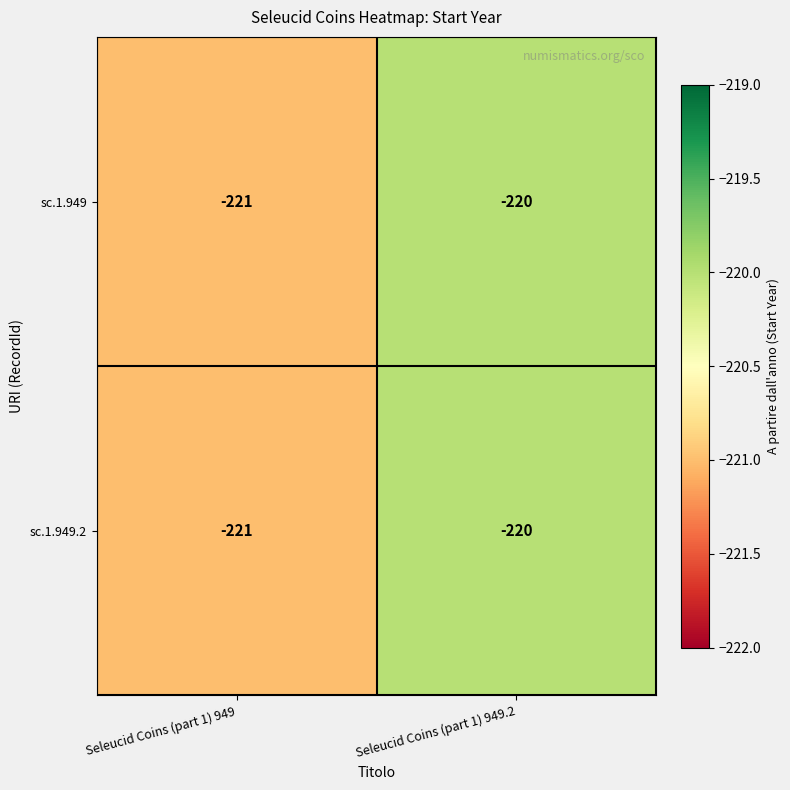

How many categories are shown in the chart?

2